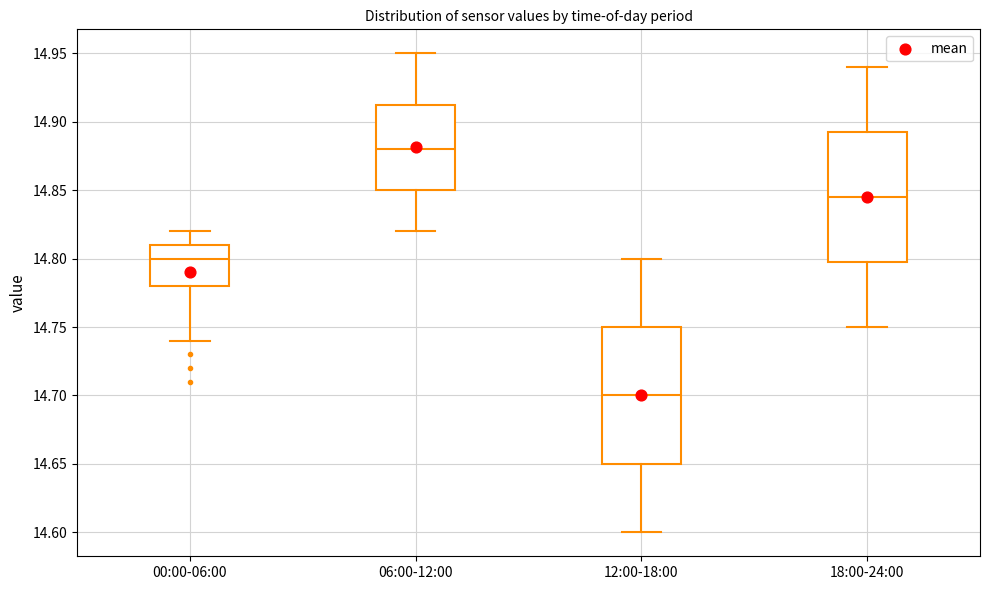

Reading left to right, read every box against the y-axis: the position of its median line, the range the box covers, and the ends of its whiskers. The values are not printed on the chart, so give them approximately, as read against the axis.

00:00-06:00: median 14.800, box 14.780 to 14.810, whiskers 14.740 to 14.820
06:00-12:00: median 14.880, box 14.850 to 14.915, whiskers 14.820 to 14.950
12:00-18:00: median 14.700, box 14.650 to 14.750, whiskers 14.600 to 14.800
18:00-24:00: median 14.845, box 14.800 to 14.895, whiskers 14.750 to 14.940